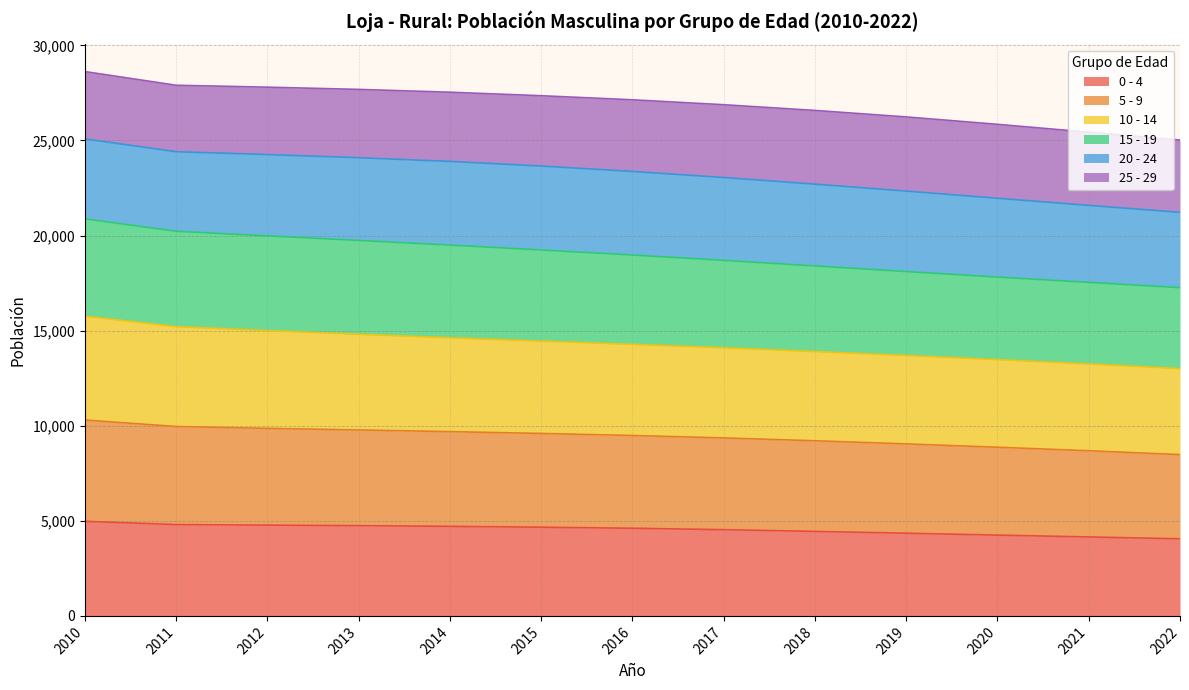

True or false: 0 - 4 has a value of 4664 at 2015.

True